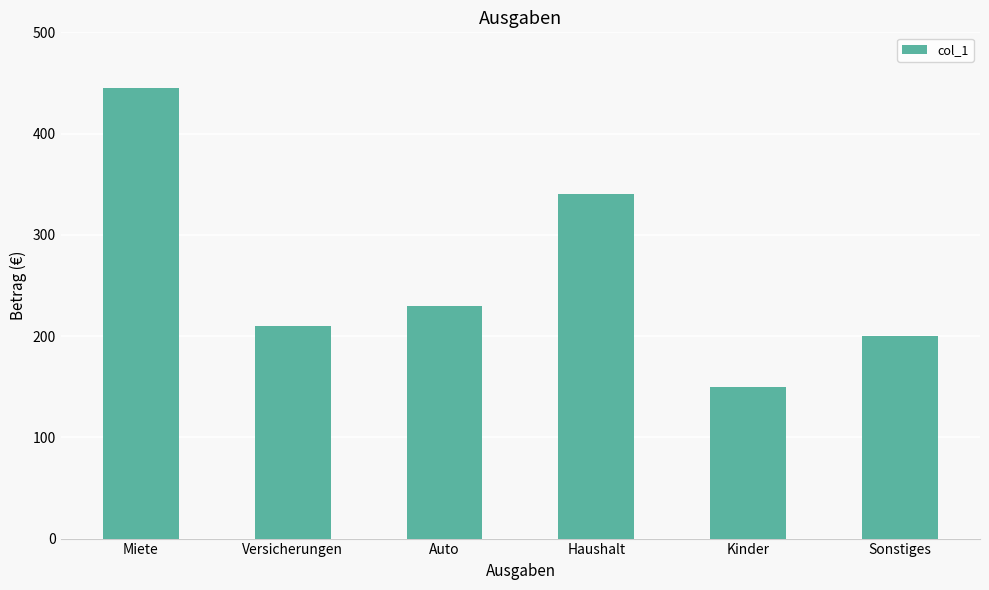

How many data points are less than 230?

3